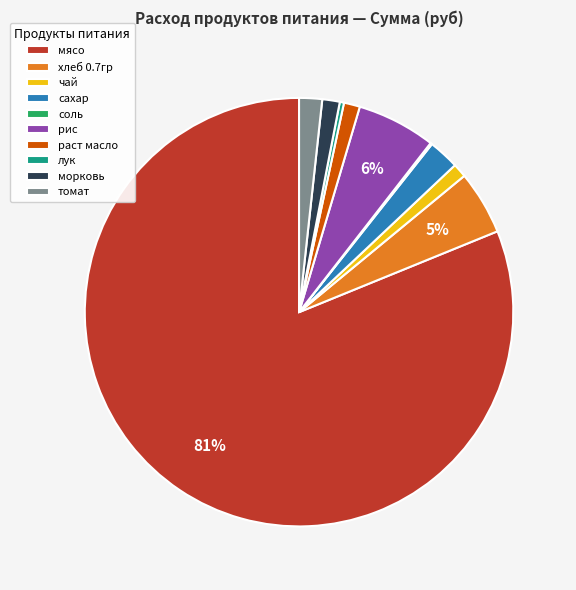

Do мясо and чай together represent more than half of the pie?

Yes